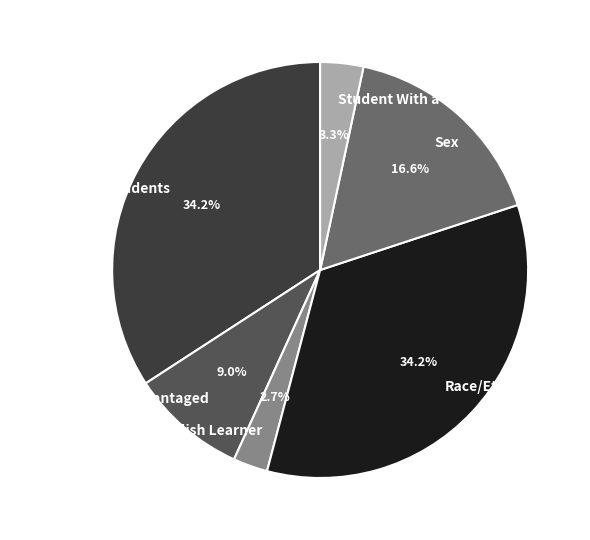

To the nearest percent, what percentage of the pie is Economically Disadvantaged?

9%